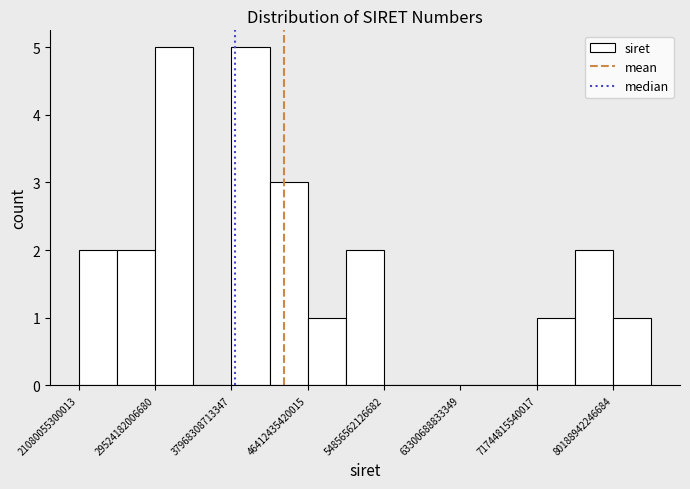

Reading left to right, transcribe this chart: for each bar, give the range it covers on the x-axis and its height. Neither the bar edges nor the heights are printed on the chart, so give them approximately, as read against the axes.

21000000000000 to 25000000000000: 2
25000000000000 to 30000000000000: 2
30000000000000 to 34000000000000: 5
34000000000000 to 38000000000000: 0
38000000000000 to 42000000000000: 5
42000000000000 to 46000000000000: 3
46000000000000 to 51000000000000: 1
51000000000000 to 55000000000000: 2
55000000000000 to 59000000000000: 0
59000000000000 to 63000000000000: 0
63000000000000 to 68000000000000: 0
68000000000000 to 72000000000000: 0
72000000000000 to 76000000000000: 1
76000000000000 to 80000000000000: 2
80000000000000 to 84000000000000: 1